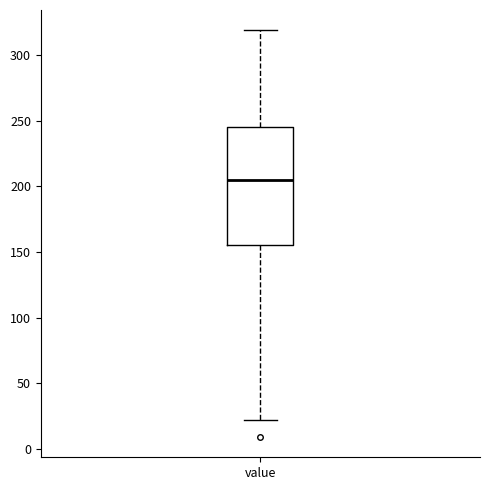

Read this box plot against the y-axis: the position of the median line, the range covered by the box, and the ends of both whiskers. The values are not printed on the chart, so give them approximately, as read against the axis.

median 205, box 155 to 245, whiskers 20 to 320